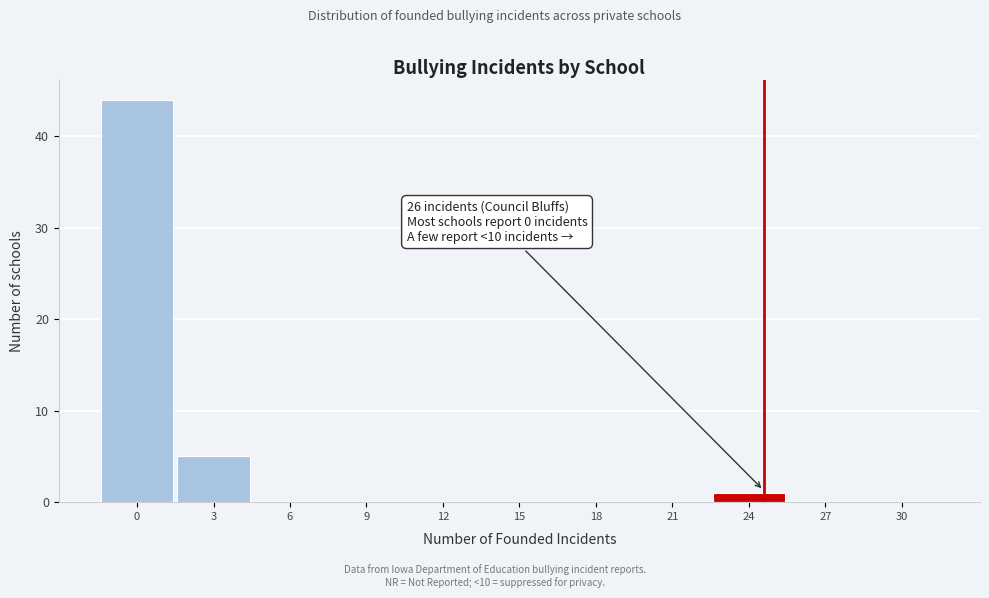

Reading right to left, transcribe all the data shown in this chart.

30=0	27=0	24=1	21=0	18=0	15=0	12=0	9=0	6=0	3=5	0=44